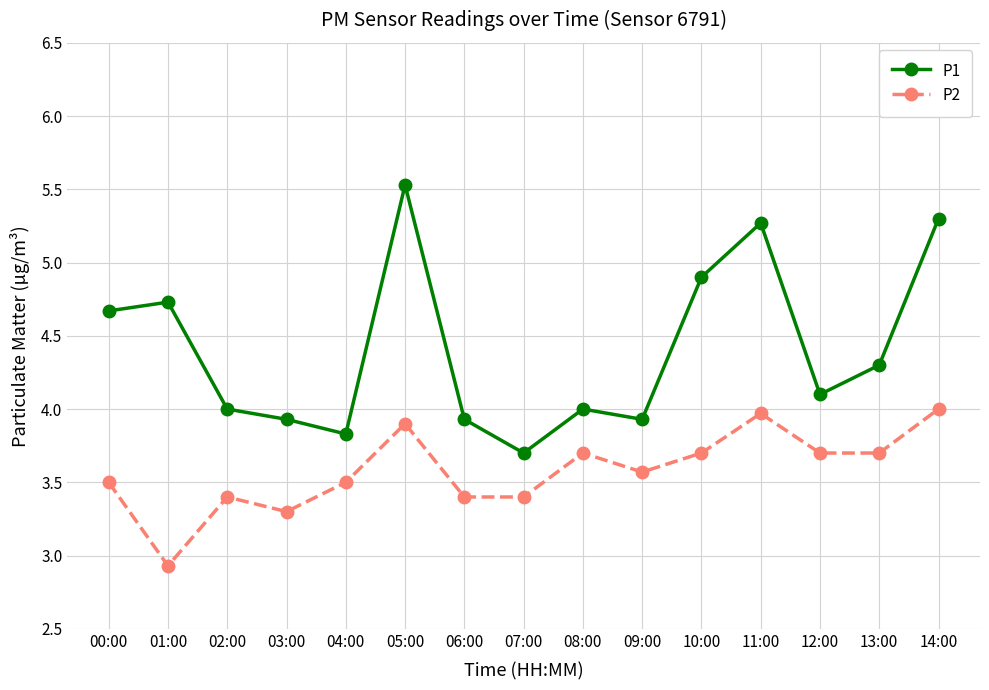

Where is the first local minimum for P1?

04:00